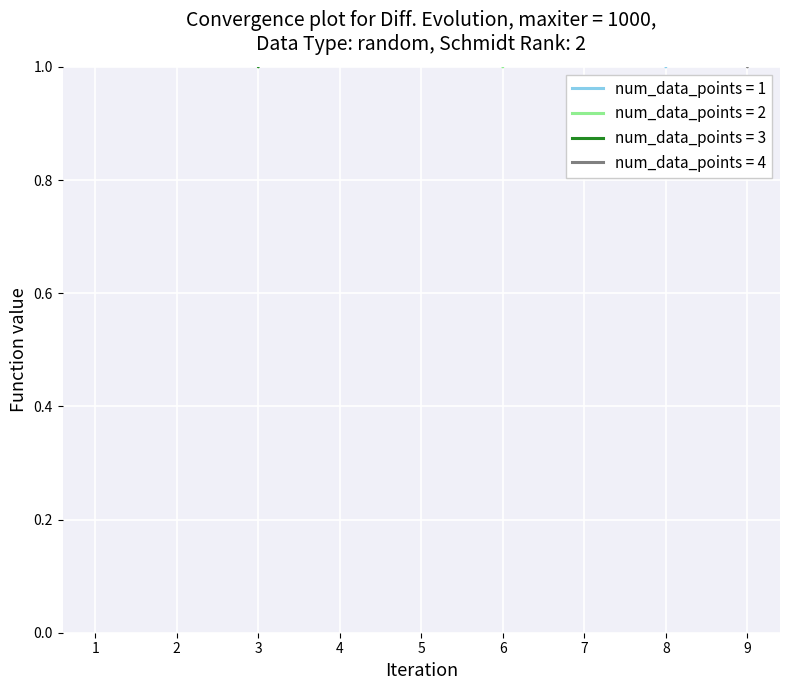

Does the chart display data point markers on the line(s)?

No